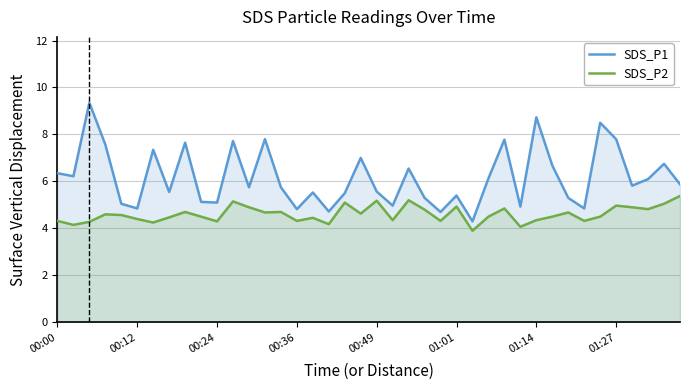

List the series in order of their overall mean, highest first.

SDS_P1, SDS_P2